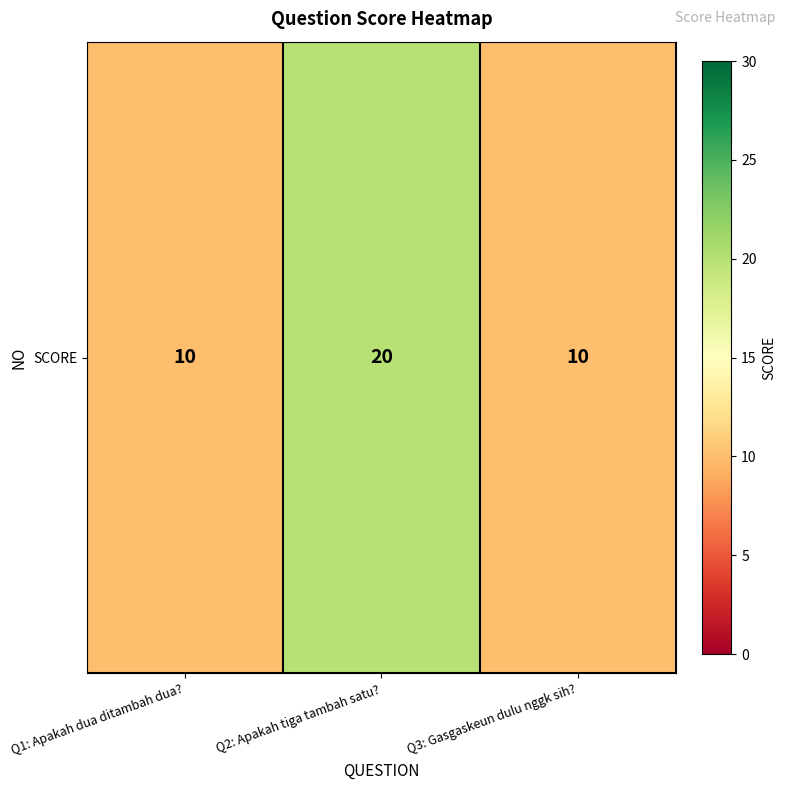

How many categories are shown in the chart?

3